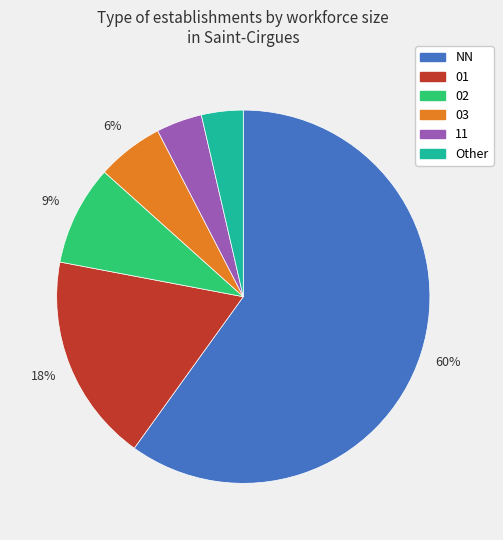

To the nearest percent, what is the average slice percentage?

17%